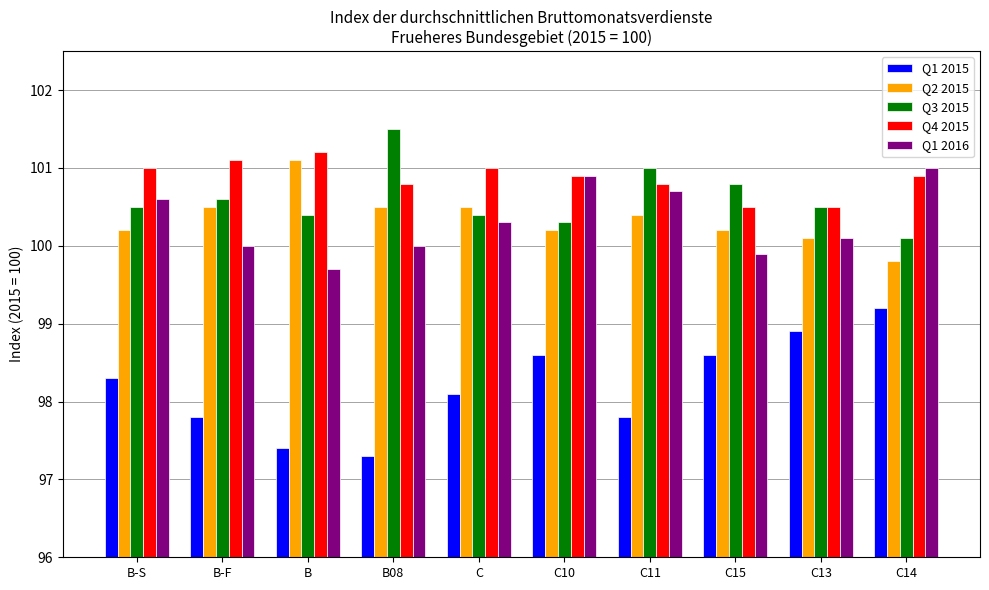

What are all the series names shown in the legend?

Q1 2015, Q2 2015, Q3 2015, Q4 2015, Q1 2016